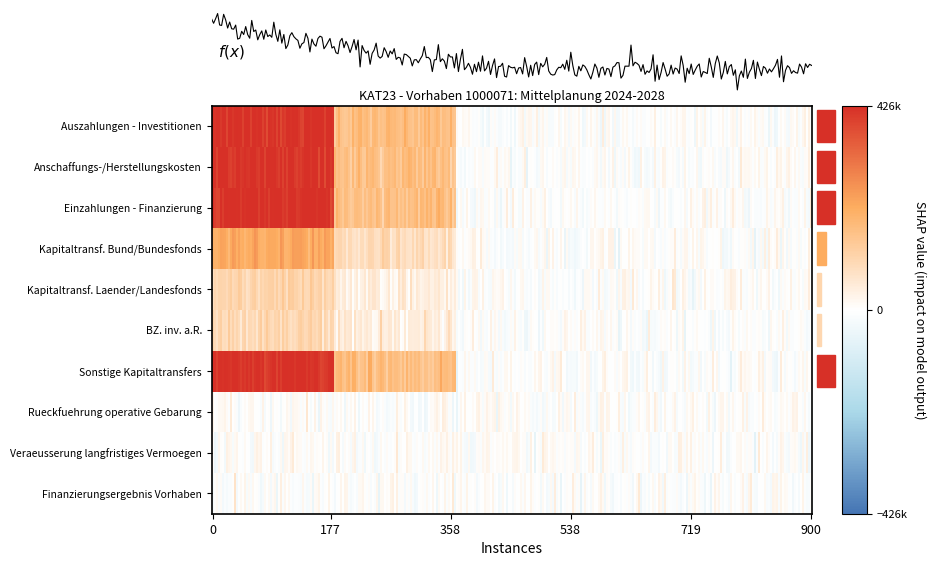

Reading left to right, transcribe all the data shown in this chart.

Auszahlungen - Investitionen: 425900	167800	0	0	0
Anschaffungs-/Herstellungskosten: 425900	167800	0	0	0
Einzahlungen - Finanzierung: 425900	167800	0	0	0
Kapitaltransf. Bund/Bundesfonds: 213000	83900	0	0	0
Kapitaltransf. Laender/Landesfonds: 106500	42000	0	0	0
BZ. inv. a.R.: 106400	41900	0	0	0
Sonstige Kapitaltransfers: 425900	167800	0	0	0
Rueckfuehrung operative Gebarung: 0	0	0	0	0
Veraeusserung langfristiges Vermoegen: 0	0	0	0	0
Finanzierungsergebnis Vorhaben: 0	0	0	0	0